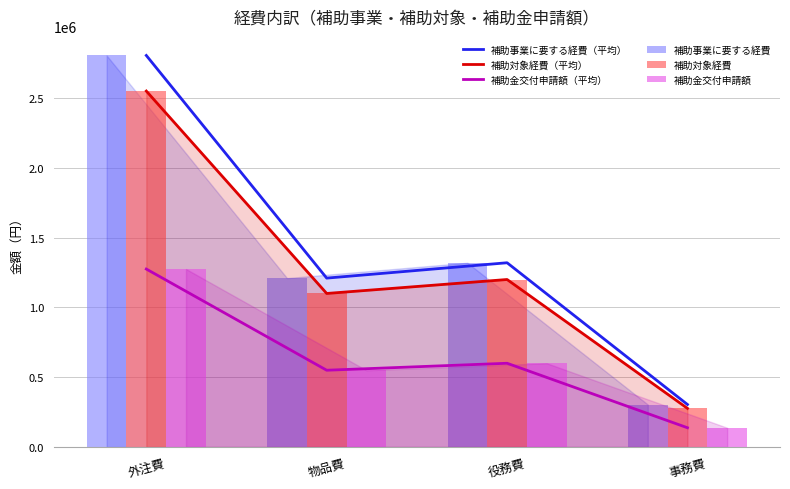

Where is 補助事業に要する経費（平均） nearest to the value 1554760?

役務費